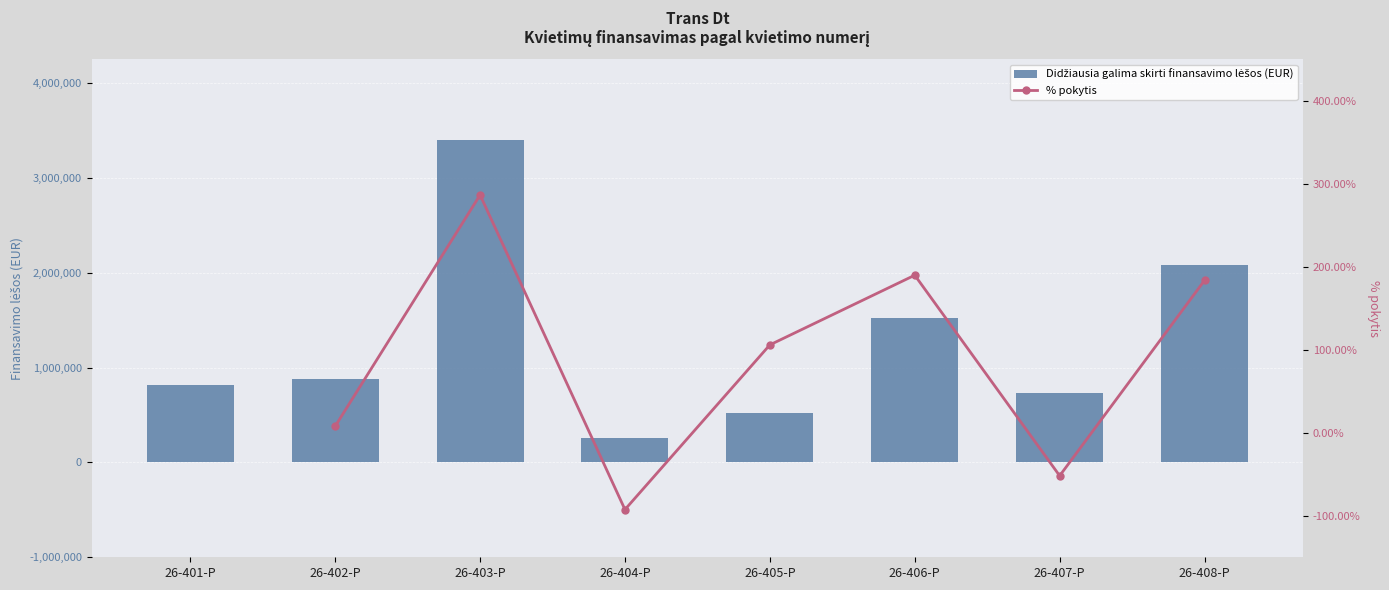

What is the difference between the % pokytis values at 26-405-P and 26-404-P?

198.4